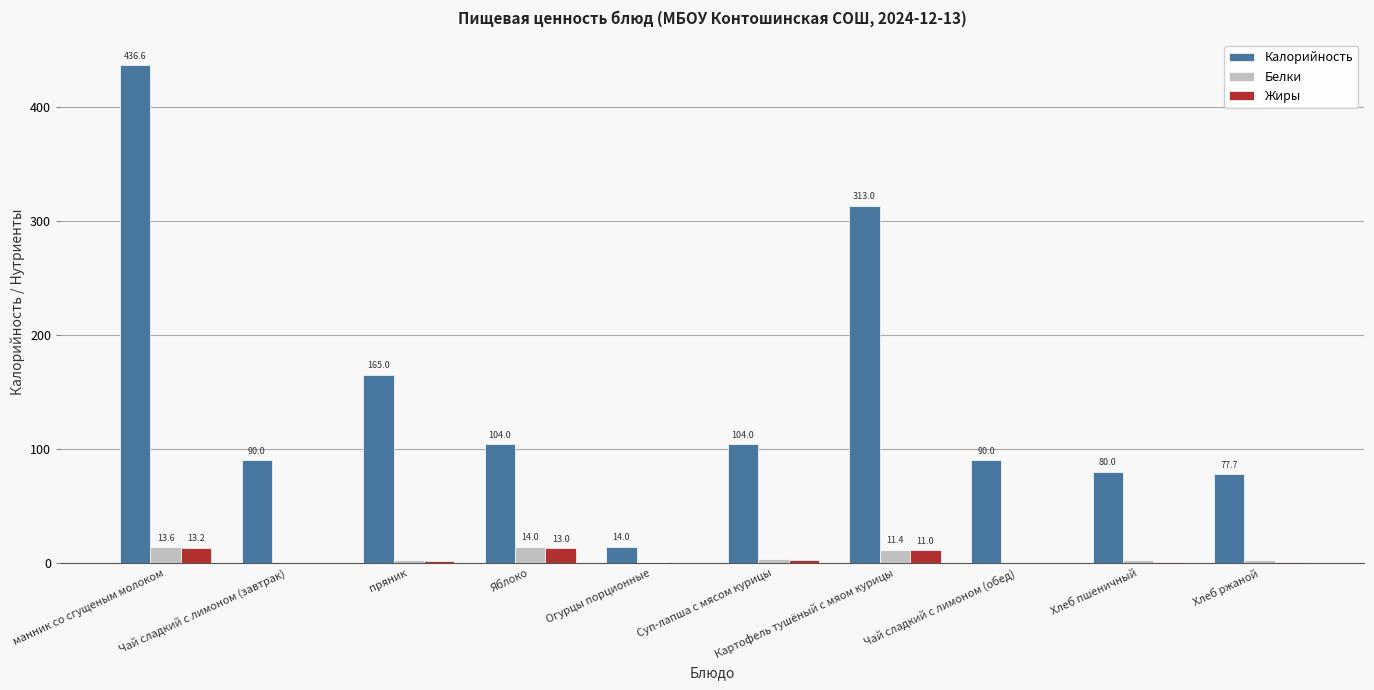

How many groups of bars are there?

10